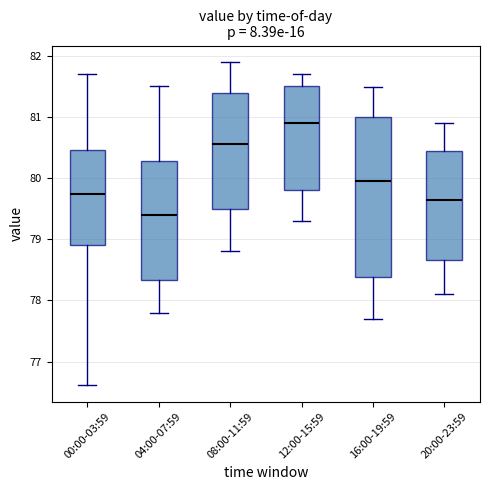

Comparing the boxes themselves (not the whiskers), which one is the tallest?

16:00-19:59